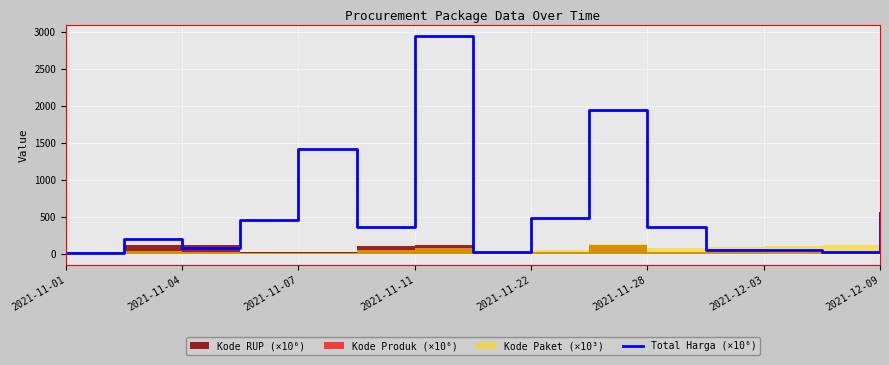

What is the maximum value for Total Harga (×10⁶)?

2939.0